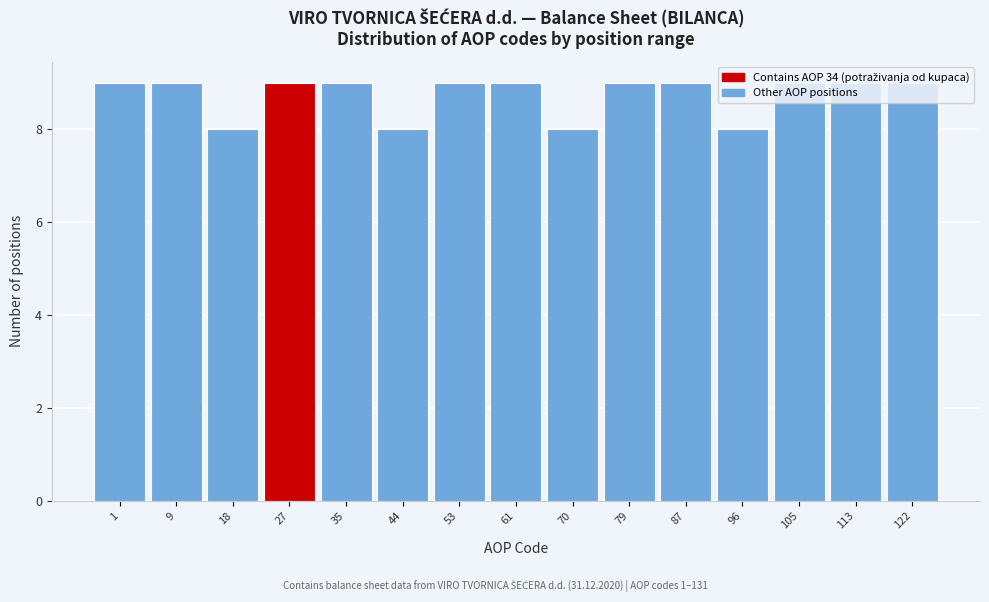

What is the greatest value displayed?

9